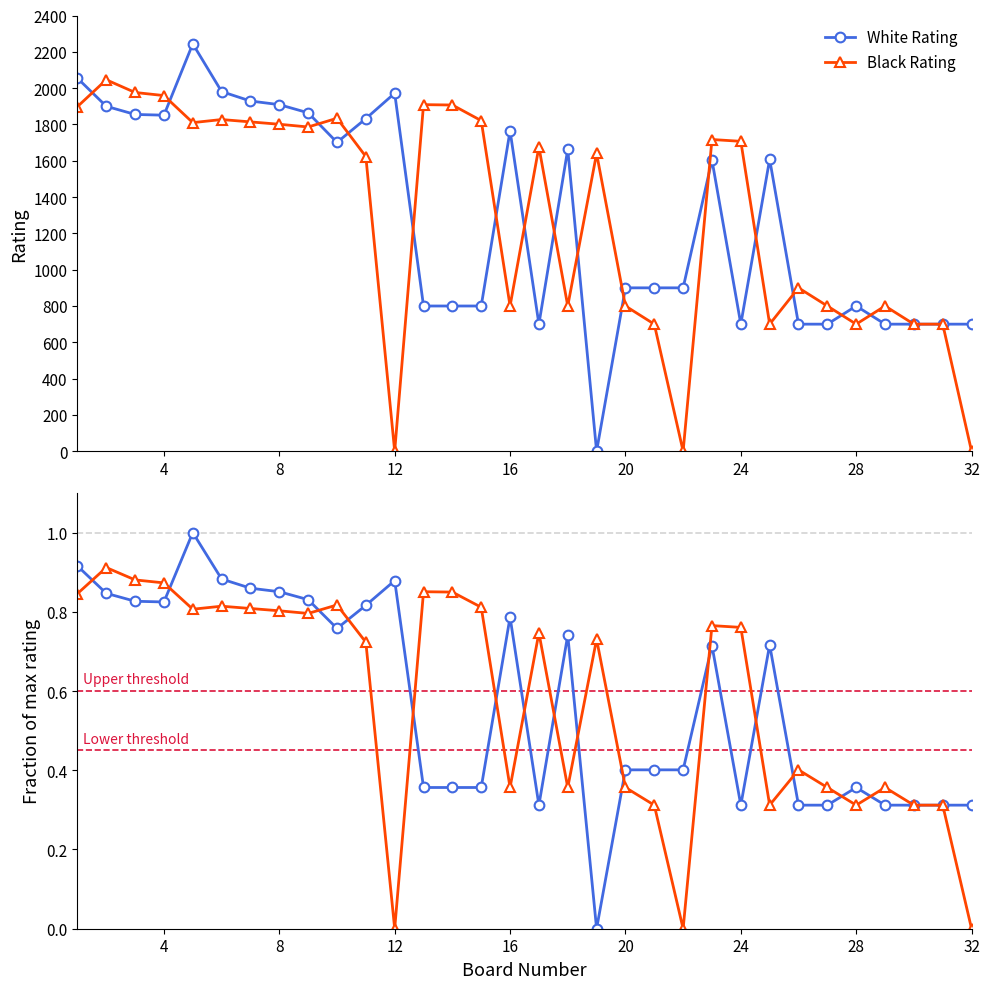

What is the sum of all White Rating values?

18.4